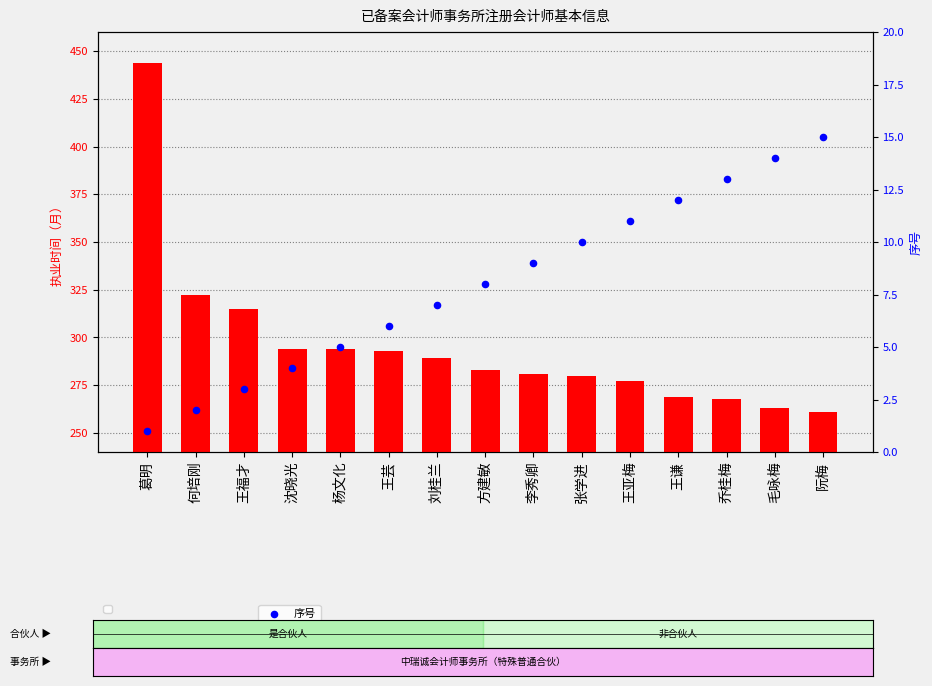

Which series reaches the maximum Y coordinate?

执业时间（月）